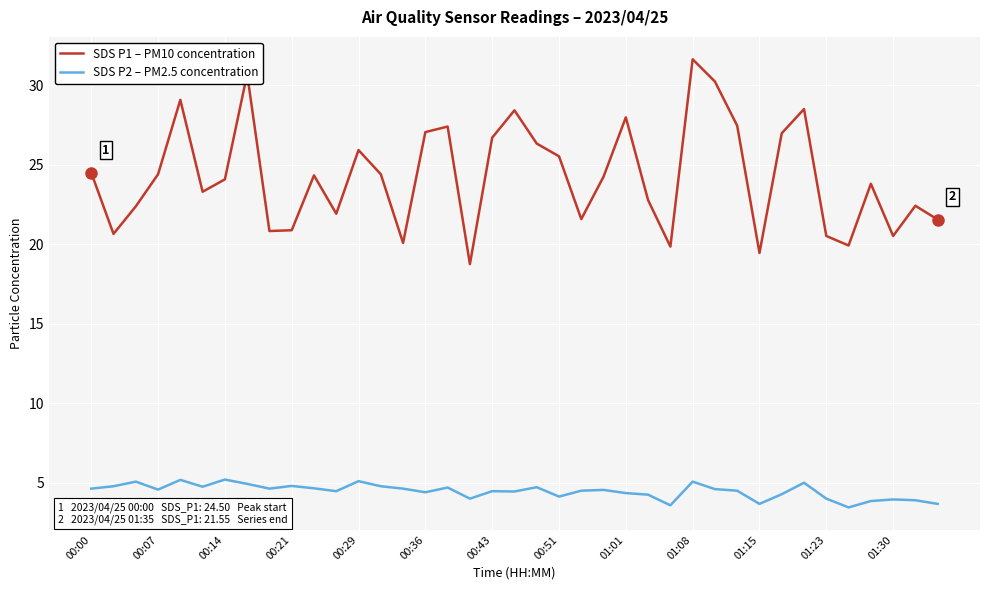

What is the greatest value displayed?

31.6